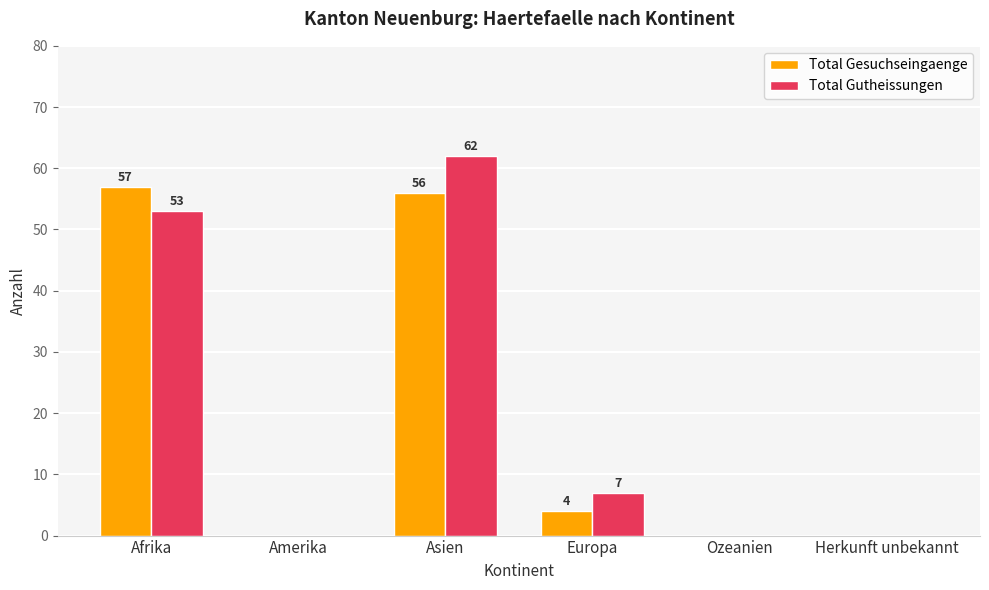

At which category is the sum across all series the highest?

Asien